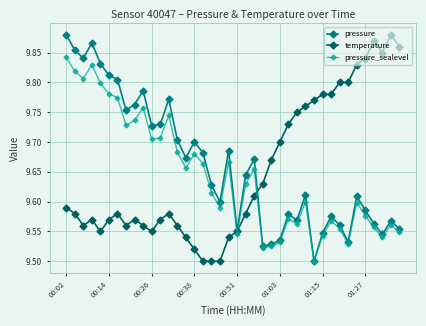

True or false: pressure has more than 0 points higher than both neighbors.

True